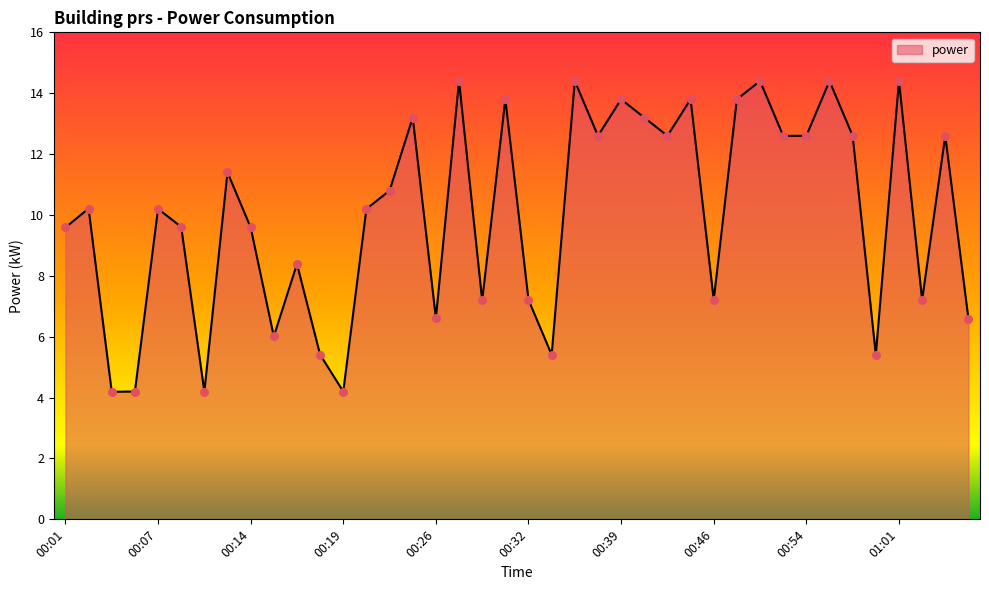

What is the minimum value shown in the chart?

4.2